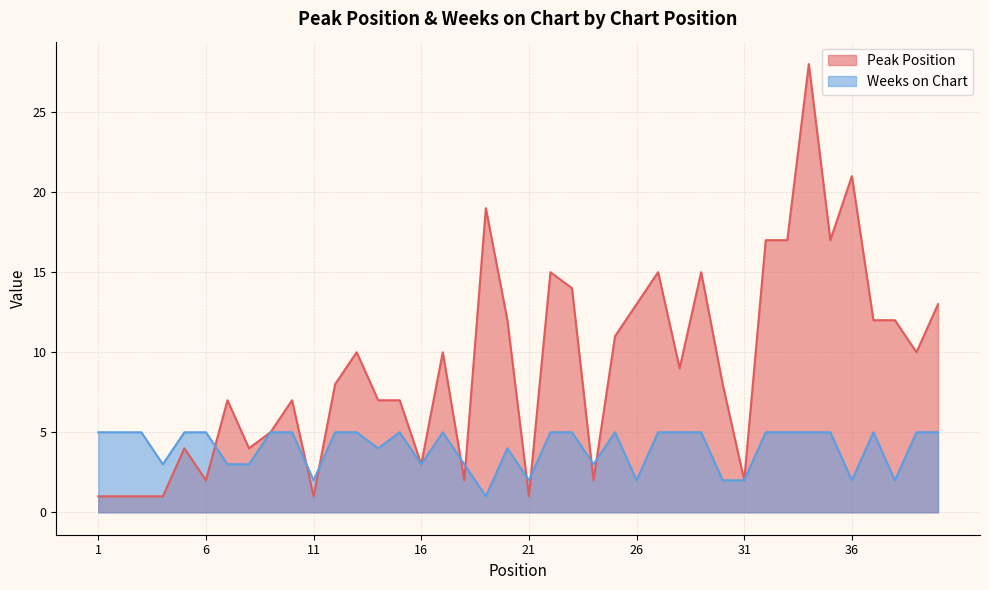

Does the chart have visible grid lines?

Yes